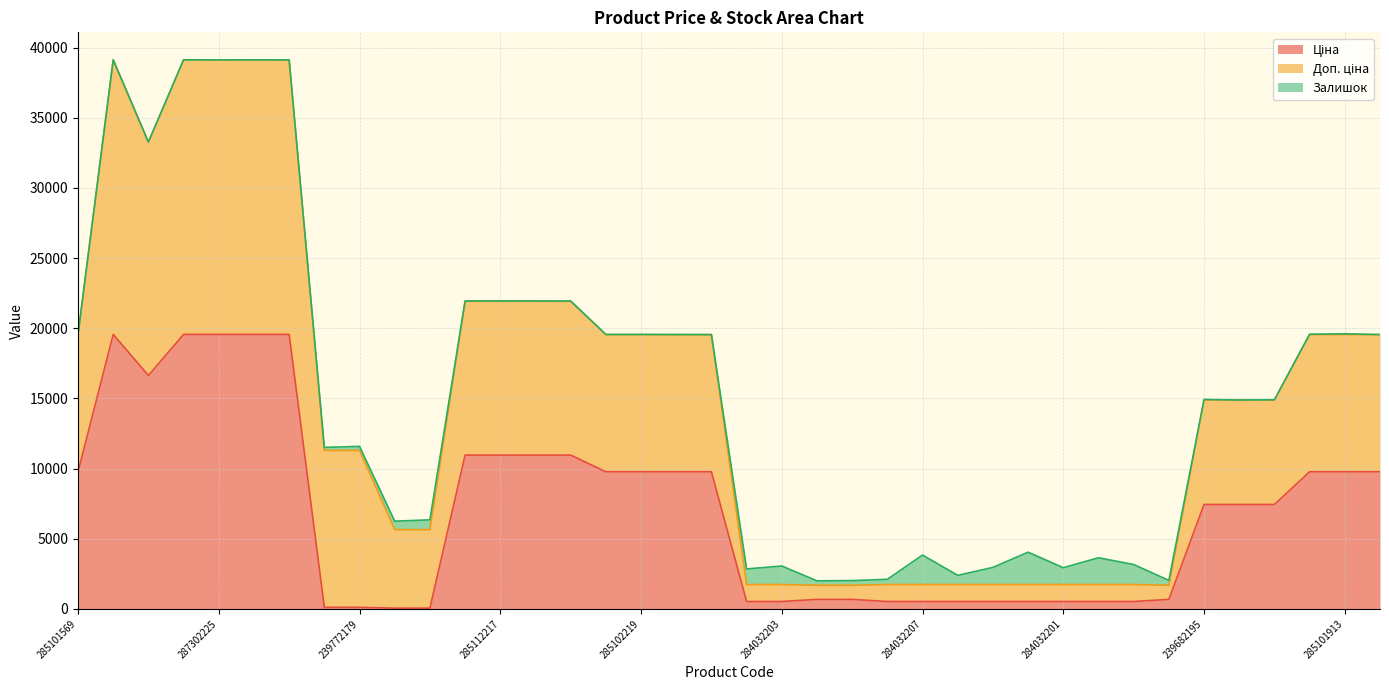

Which series has the largest total across all categories?

Доп. ціна